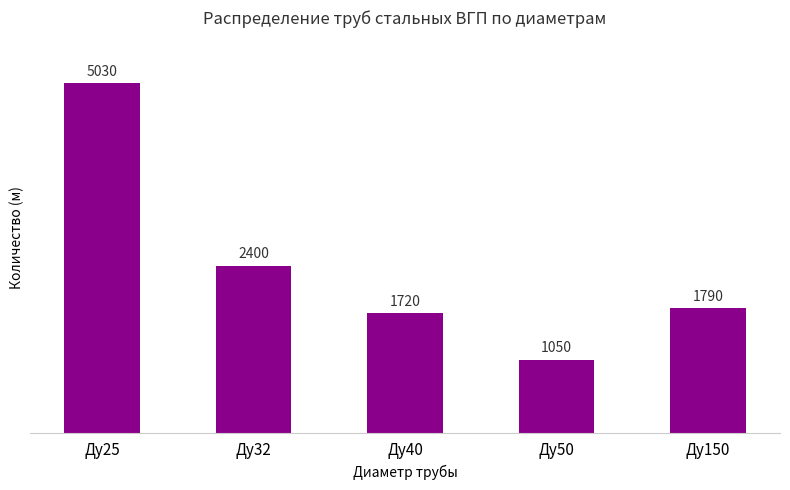

Reading left to right, transcribe all the data shown in this chart.

Ду25=5030	Ду32=2400	Ду40=1720	Ду50=1050	Ду150=1790